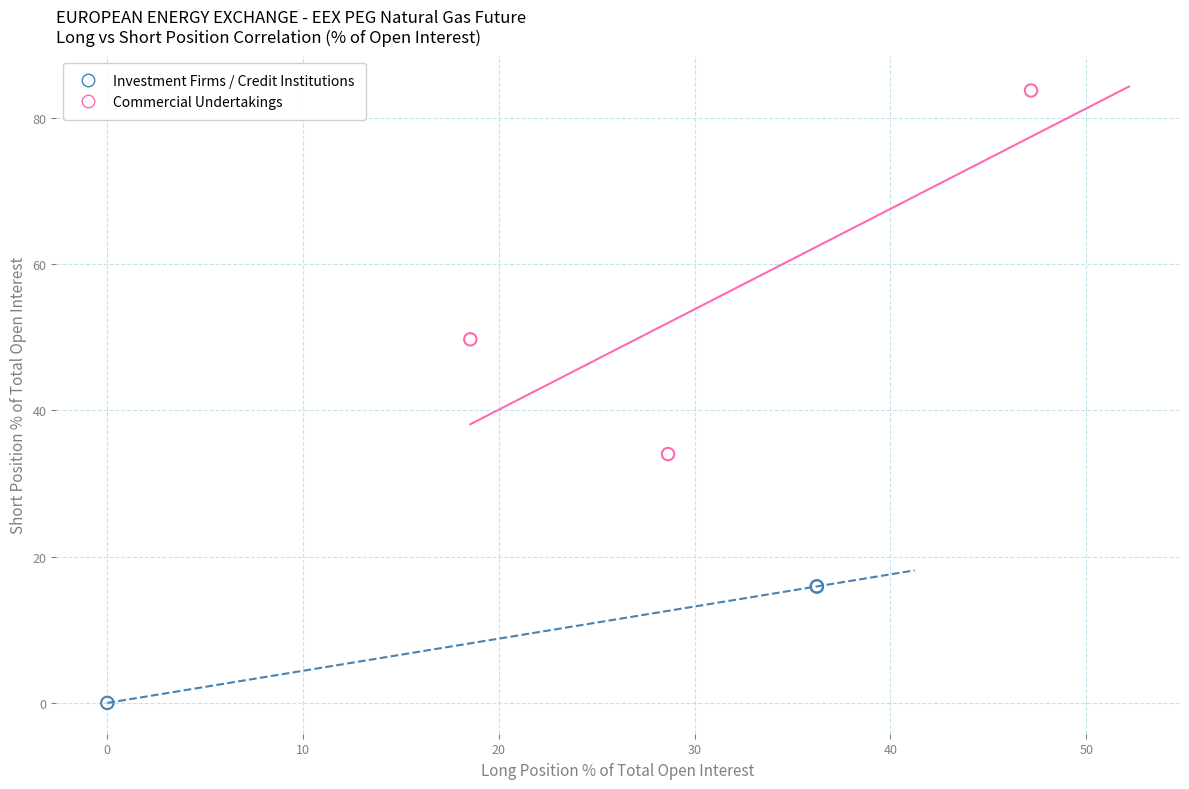

What are all the series names shown in the legend?

Investment Firms / Credit Institutions, Commercial Undertakings